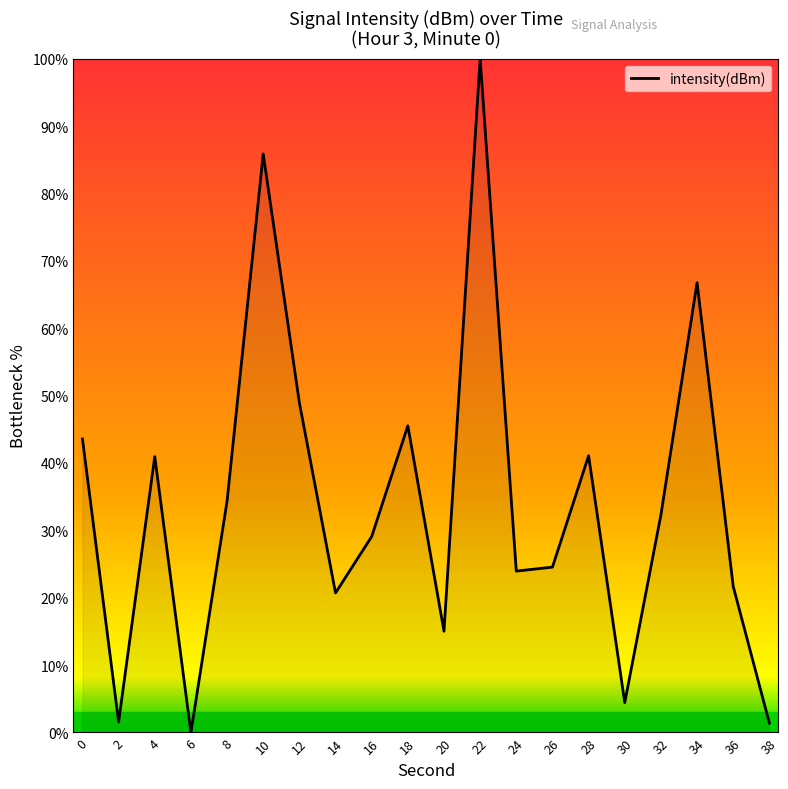

What is the change in value from 6 to 14?

+20.7